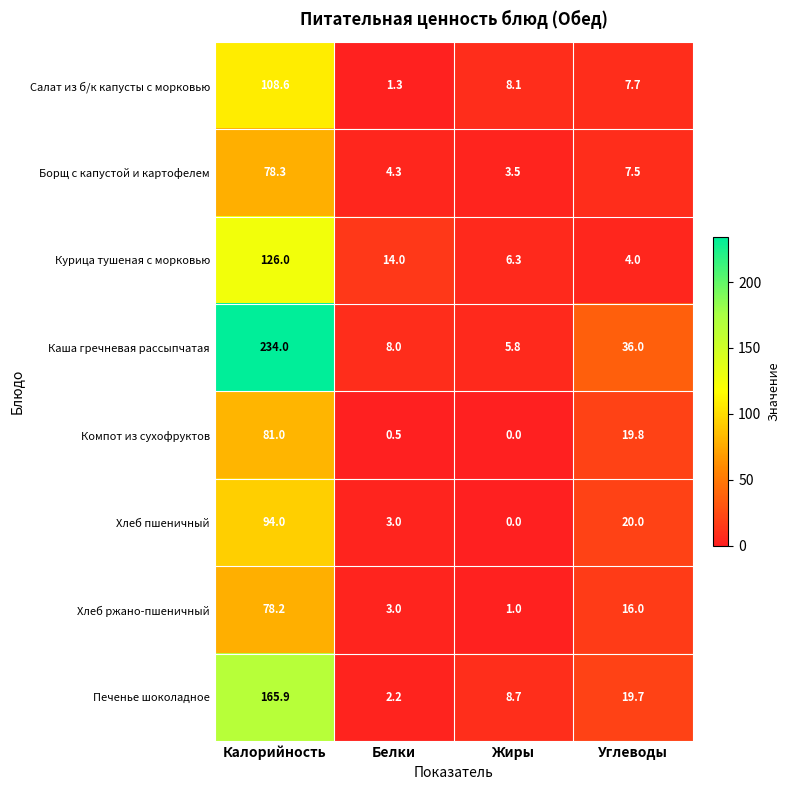

How many values in the Печенье шоколадное series are below 19?

2